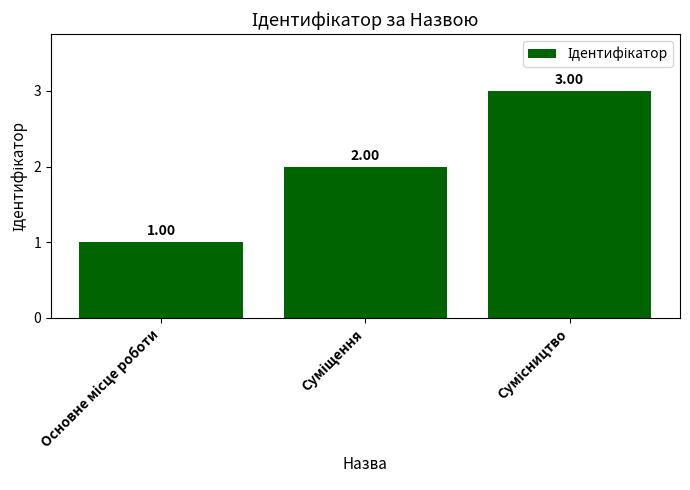

What is the sum of all values?

6